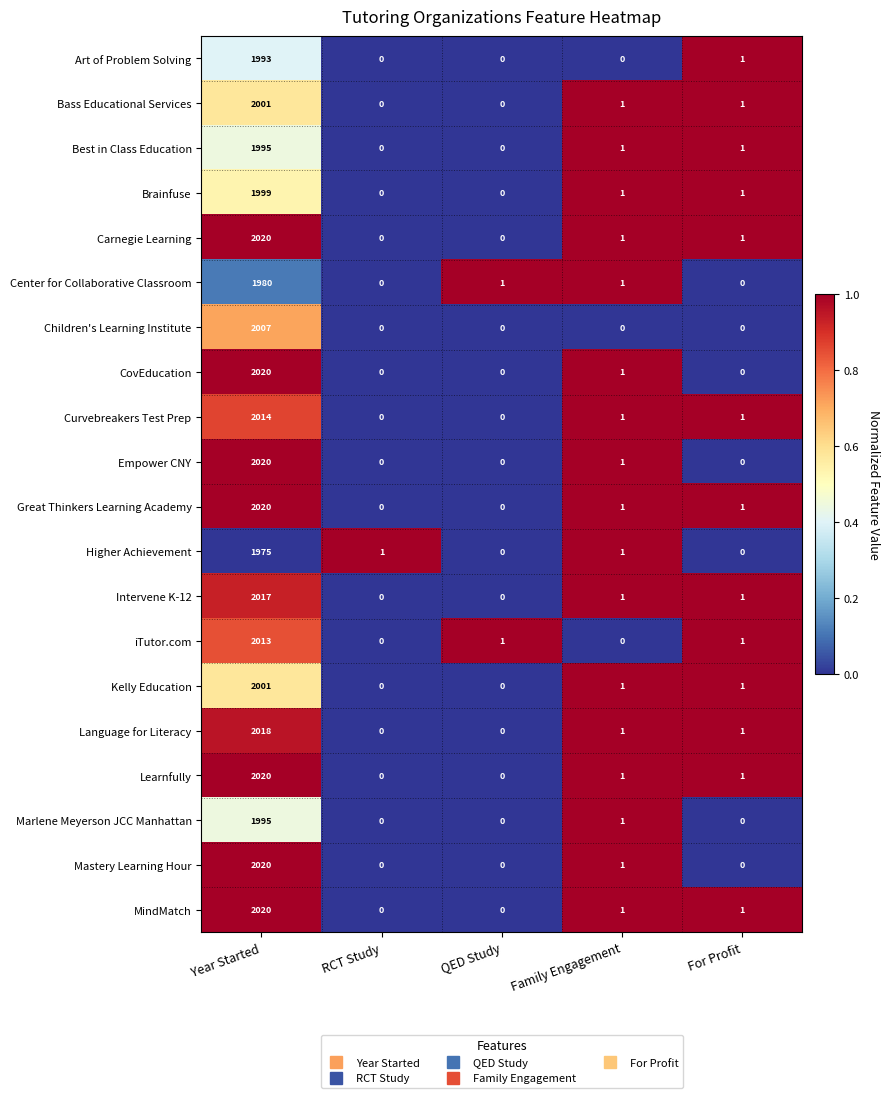

True or false: Learnfully has a value of 1 at For Profit.

True